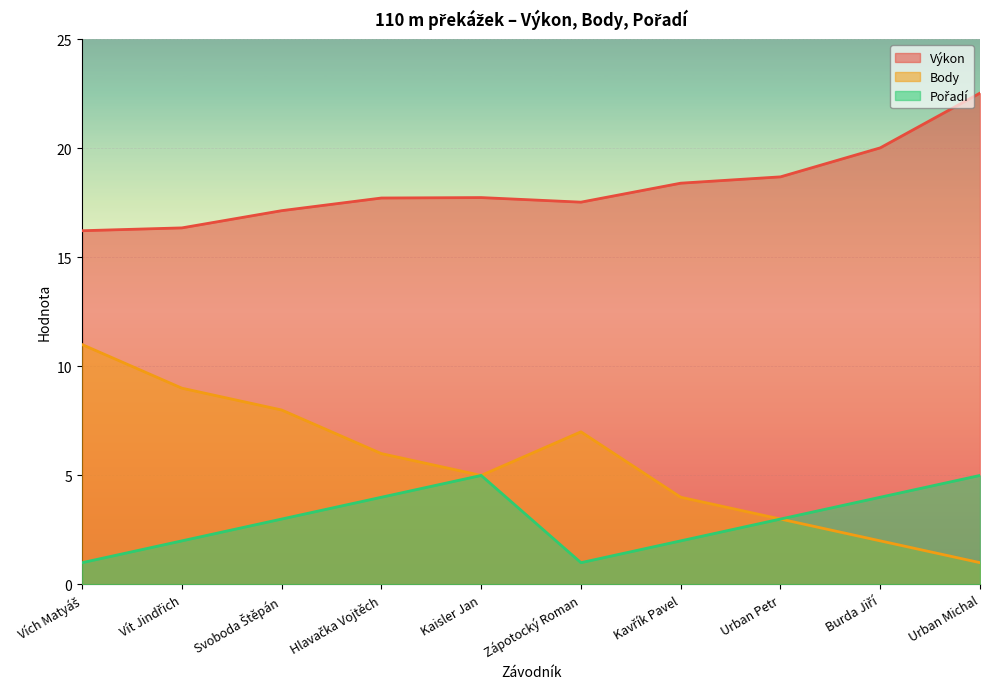

What is the difference between the second highest and minimum values in the Výkon series?

3.8